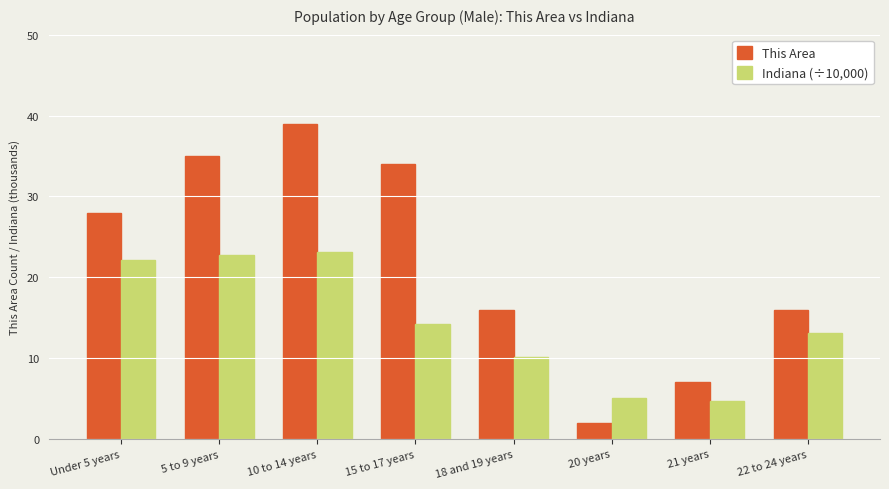

What are all the series names shown in the legend?

This Area, Indiana (÷10,000)